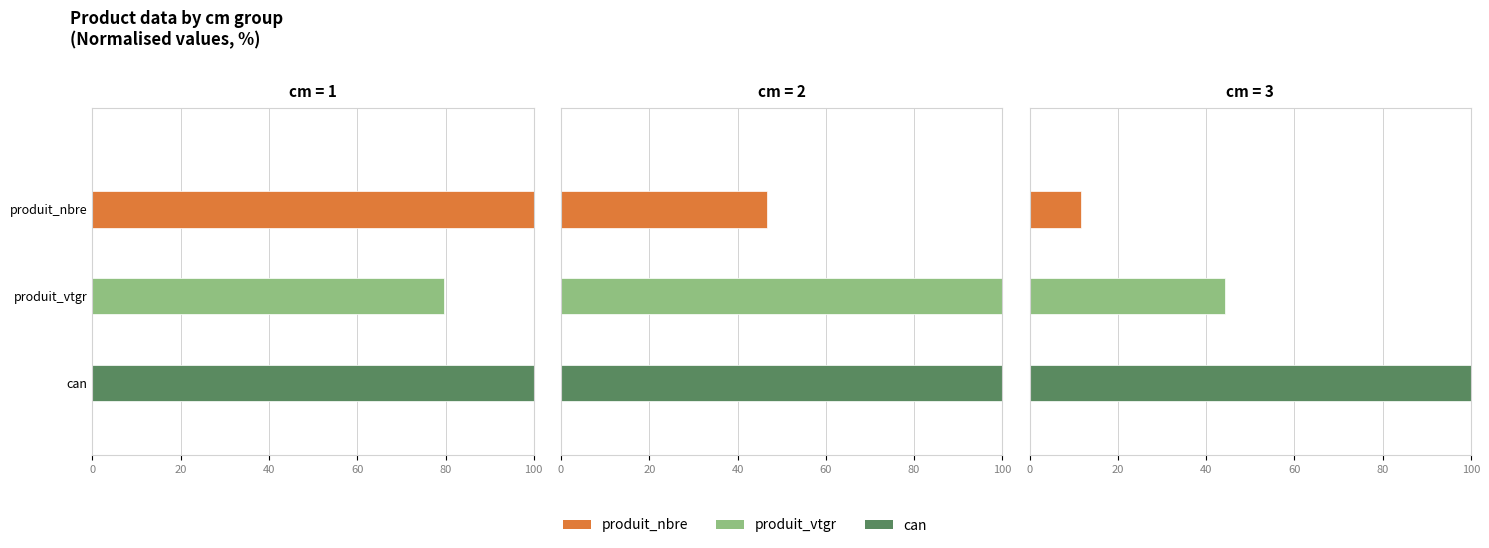

Is the value of produit_vtgr at 2 greater than the value of can at 2?

No